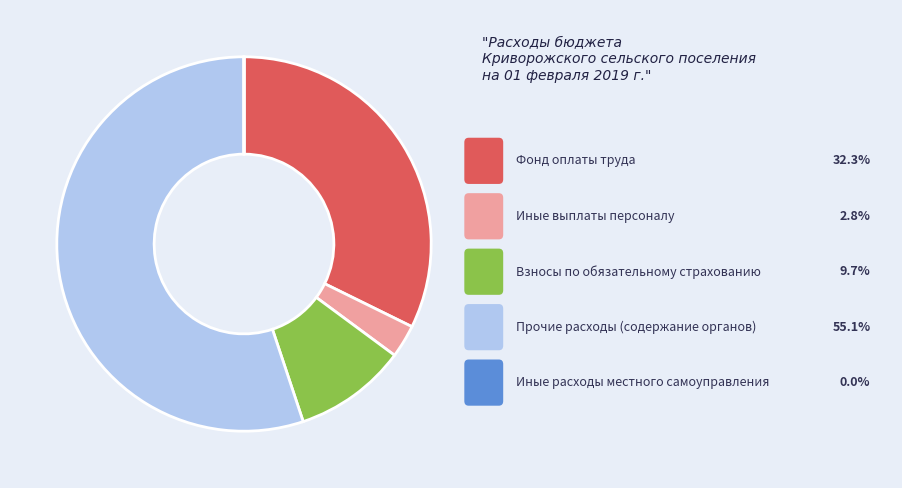

Count the number of slices in the pie.

5